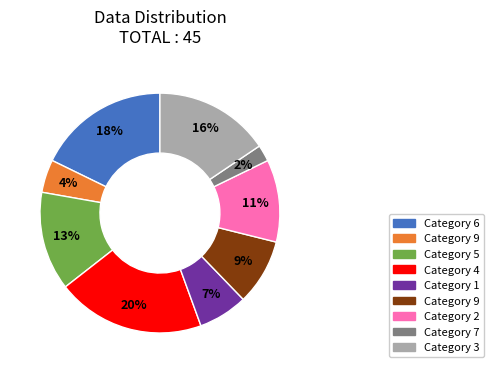

Is there any slice that represents more than half of the pie?

No